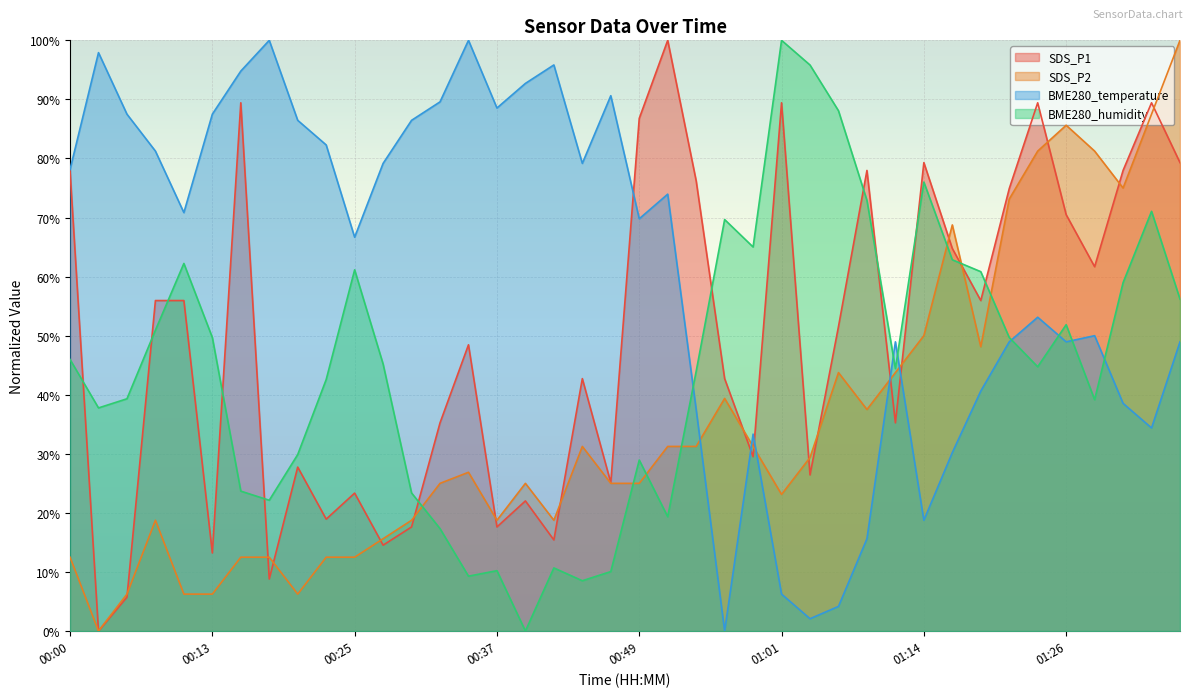

Which category has the lowest value in the SDS_P1 series?

00:03